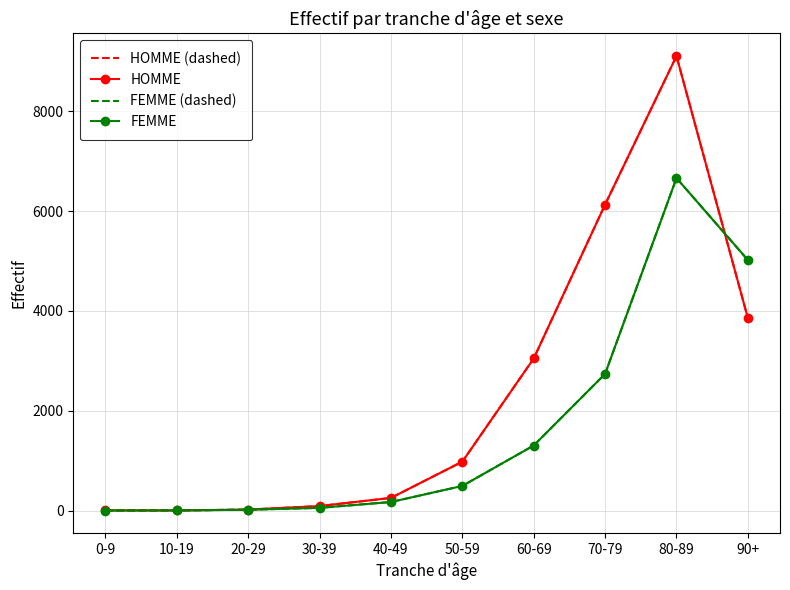

What are all the series names shown in the legend?

HOMME (dashed), HOMME, FEMME (dashed), FEMME